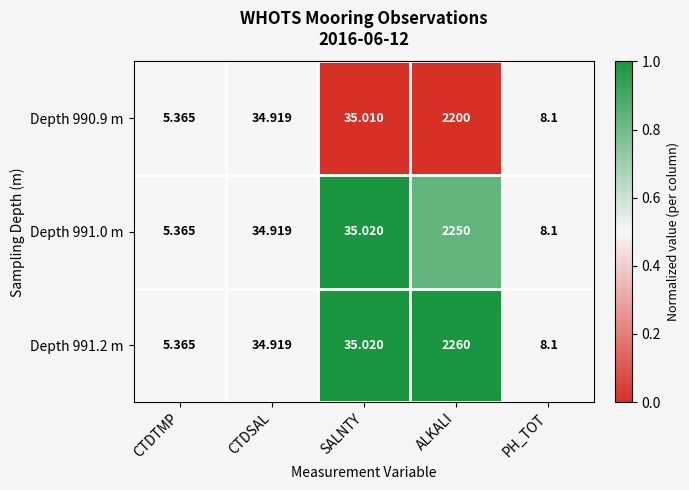

Rank the categories by Depth 990.9 m value from lowest to highest.

CTDTMP, PH_TOT, CTDSAL, SALNTY, ALKALI